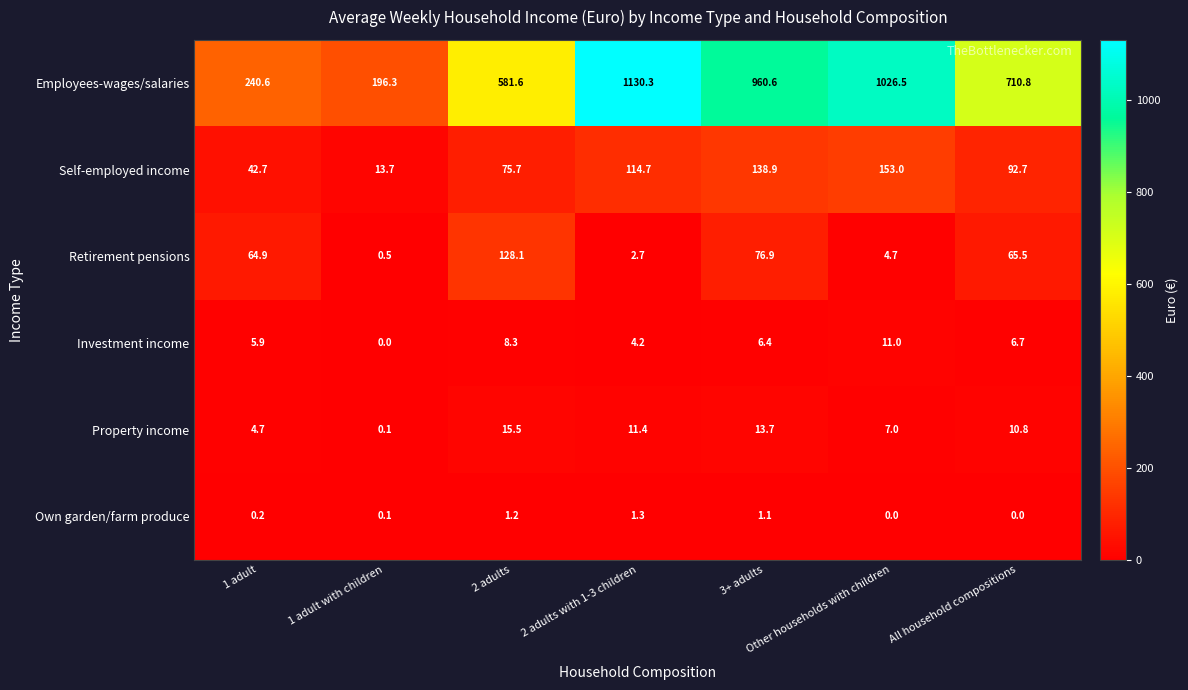

What is the total value across all series at 2 adults?

810.4